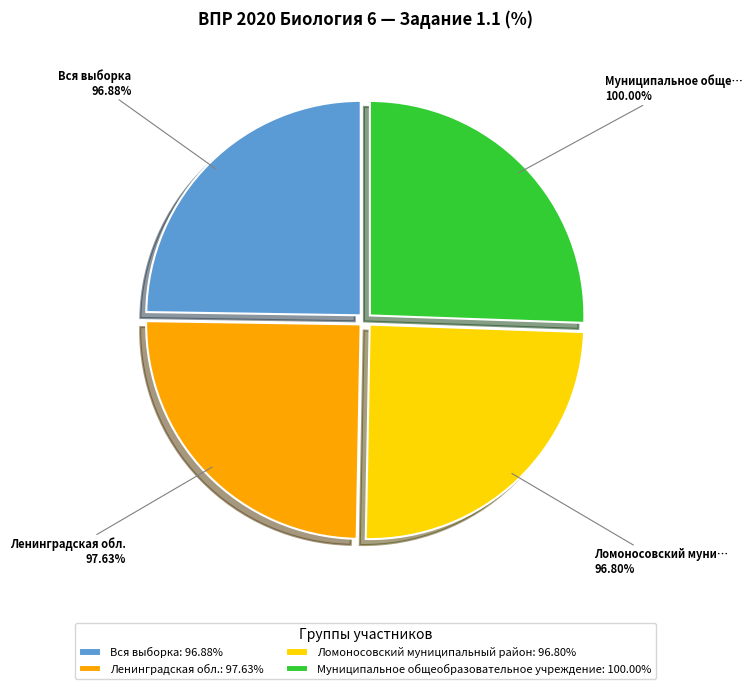

To the nearest percent, what portion does Вся выборка represent?

25%